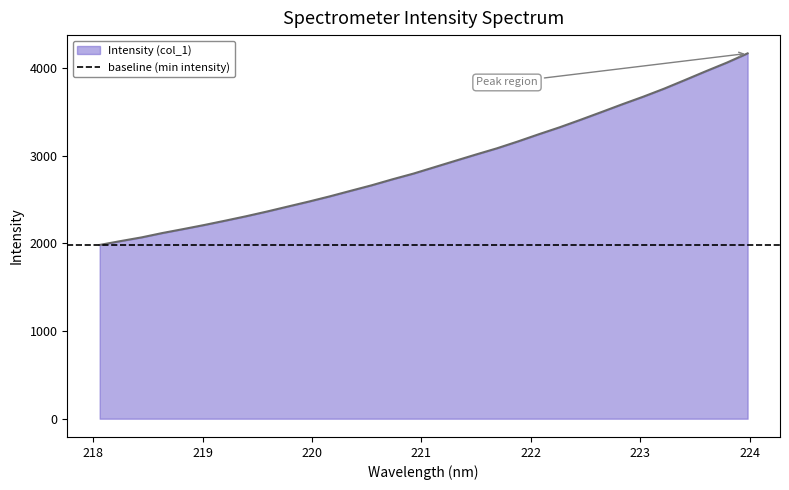

What is the lowest value of the Intensity (col_1) series?

1981.5